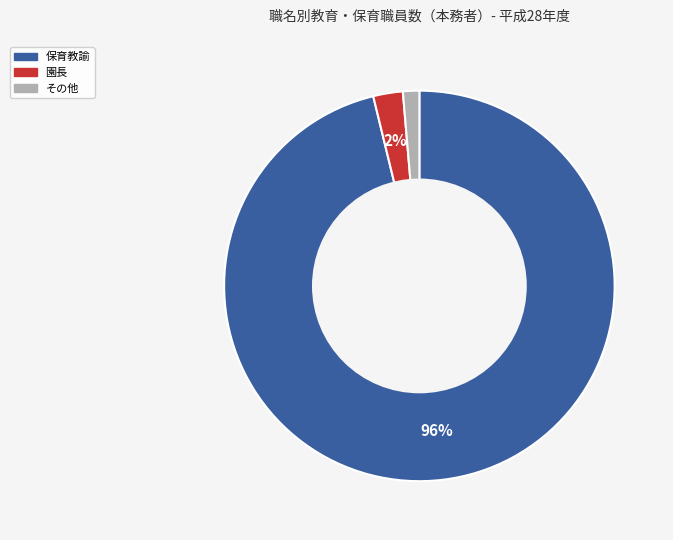

To the nearest percent, what is the average slice percentage?

33%